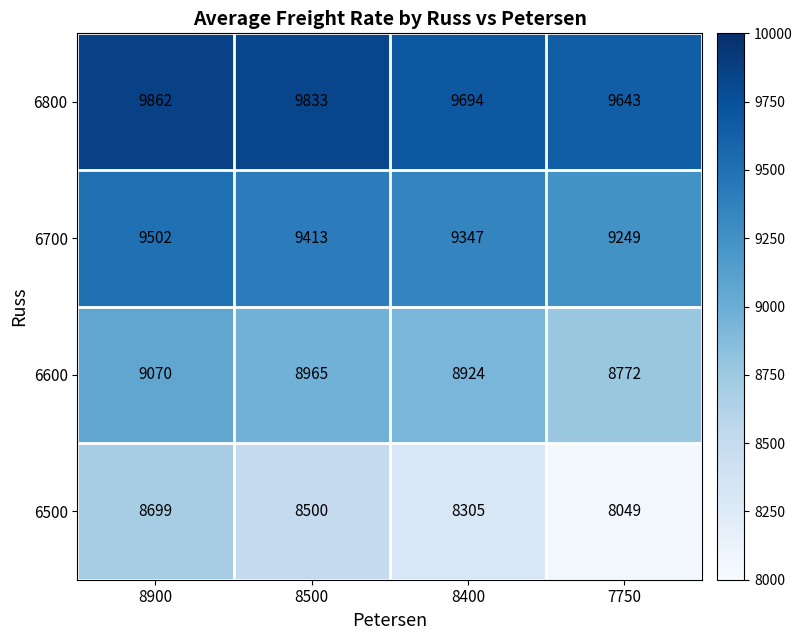

The value of 6600 at 8900 is 3729. True or false?

False